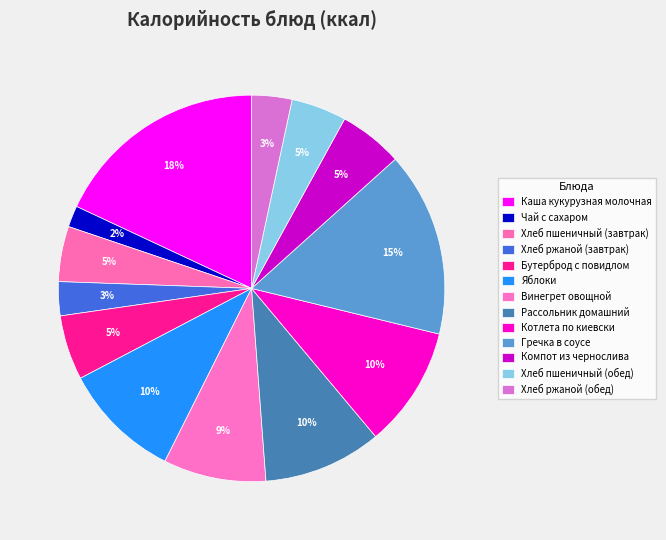

To the nearest percent, what percentage of the pie is Гречка в соусе?

15%